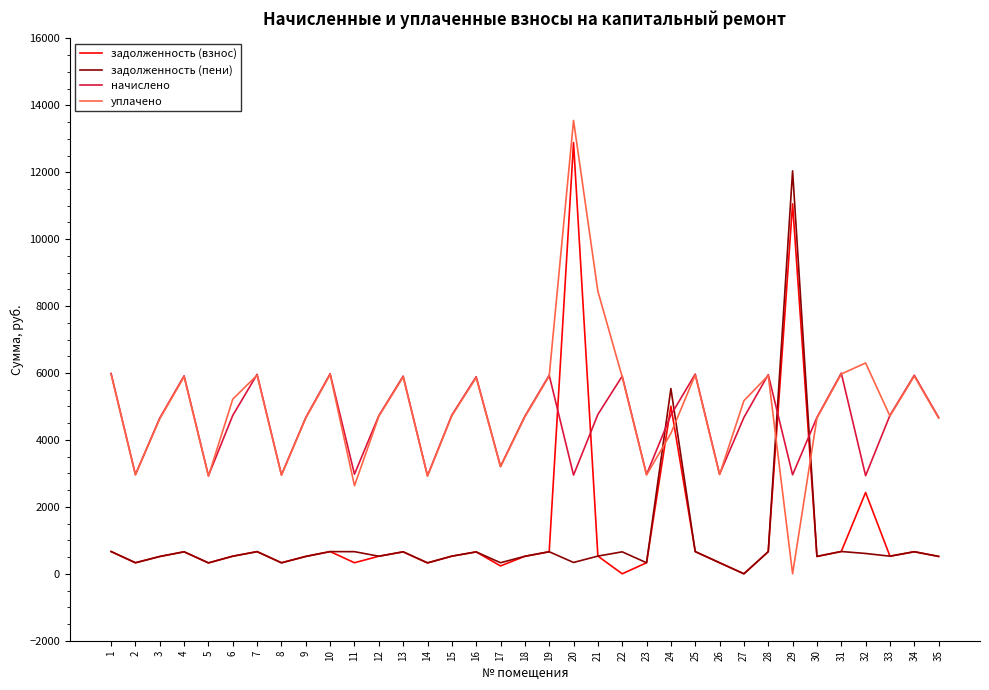

What is the maximum value for задолженность (пени)?

12041.0